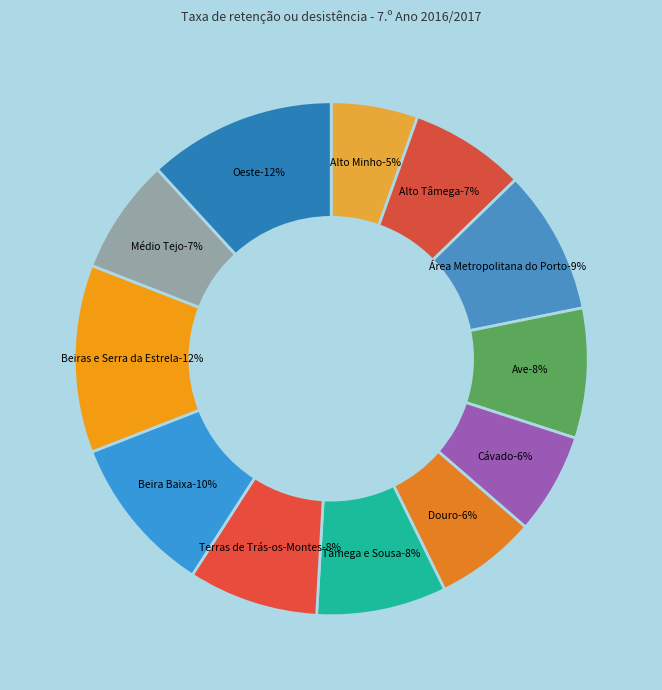

Count the number of slices in the pie.

12